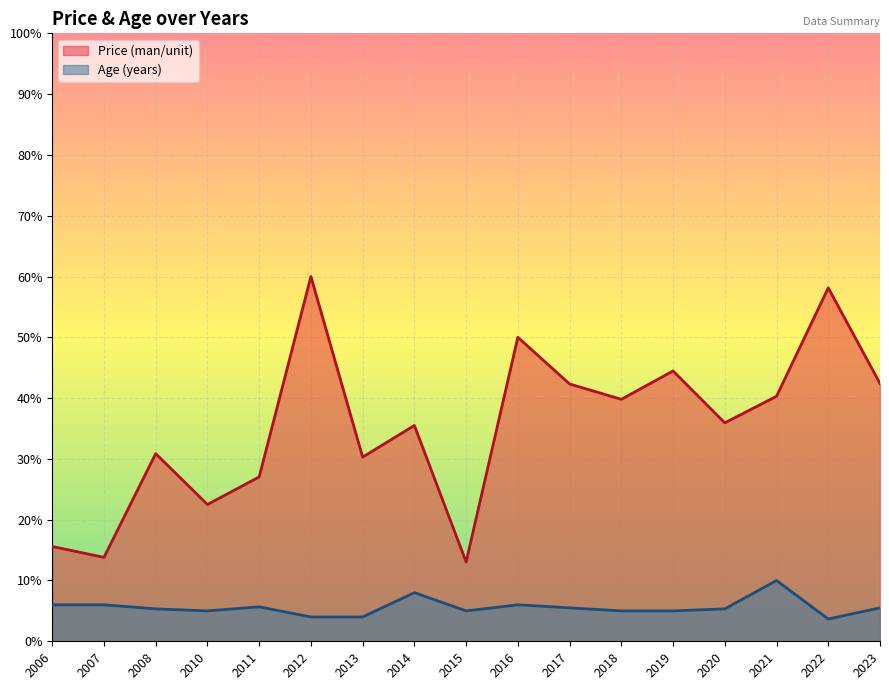

What is the total value across all series at 2021?

50.3